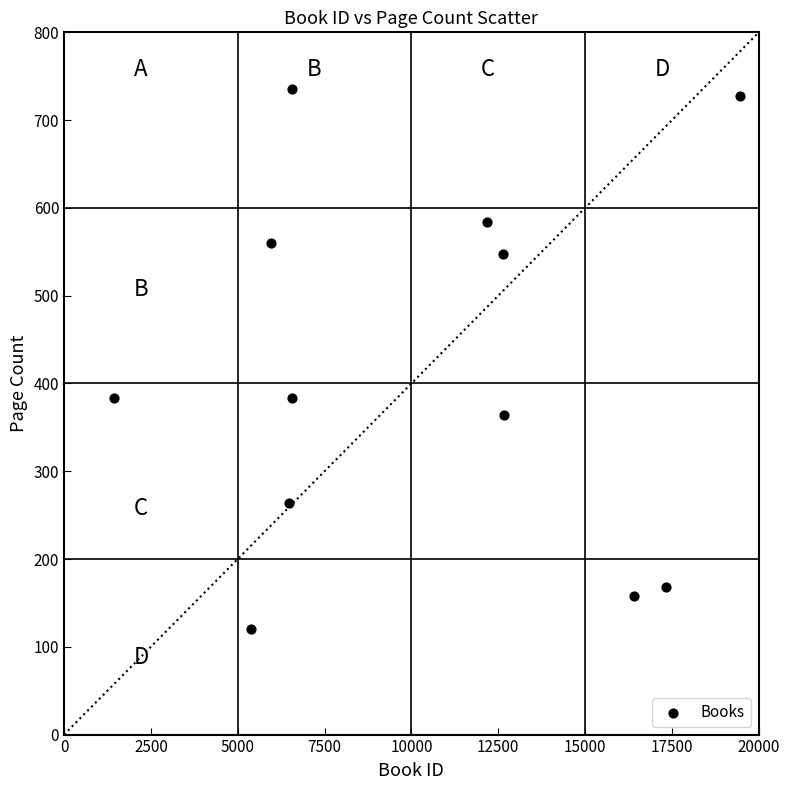

What is the range of Y values (max minus min)?

616